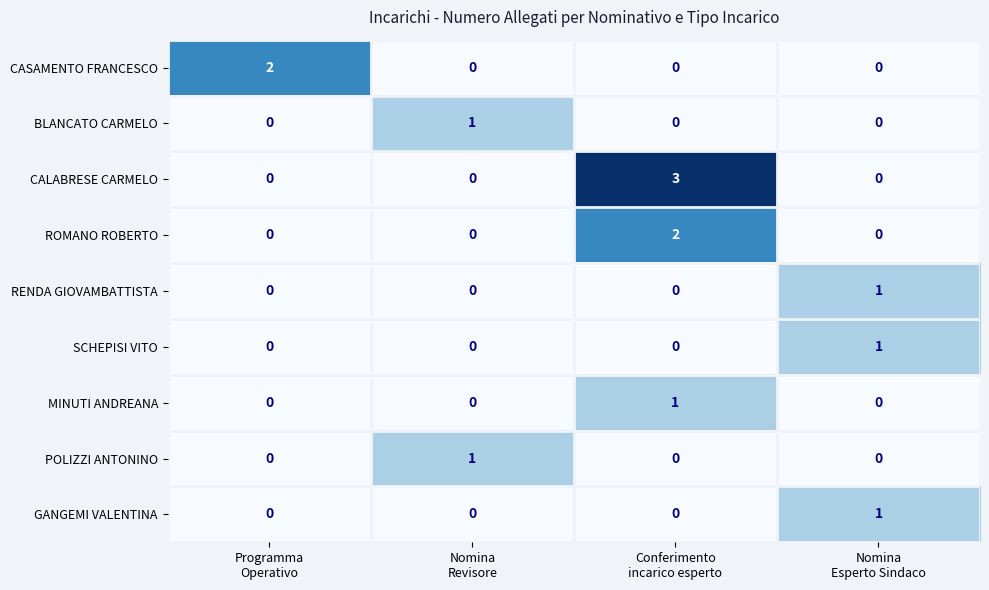

Which series has the largest range (max minus min)?

CALABRESE CARMELO